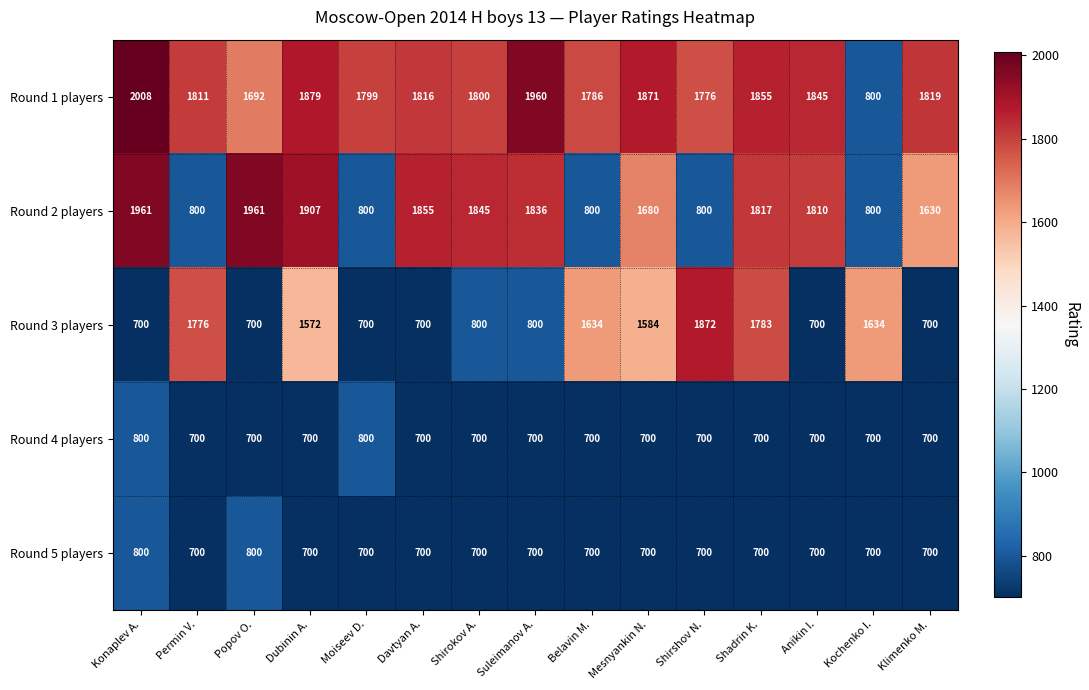

What is the total value across all series at Kochenko I.?

4634